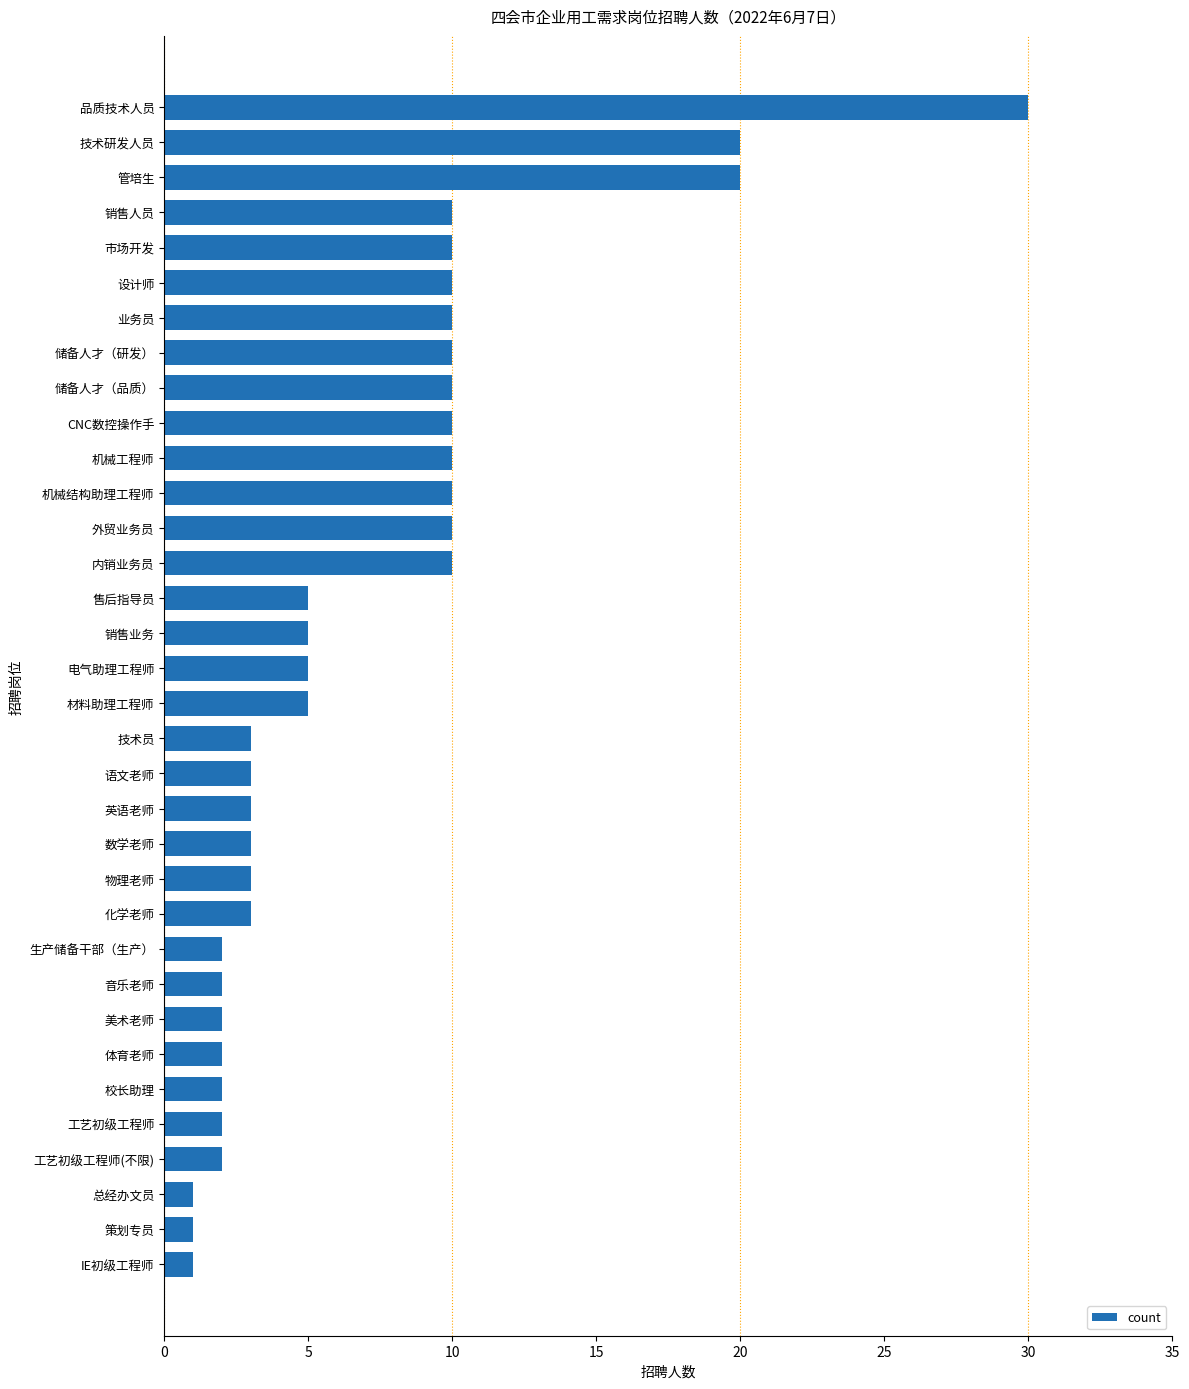

How many data points are less than 5?

16